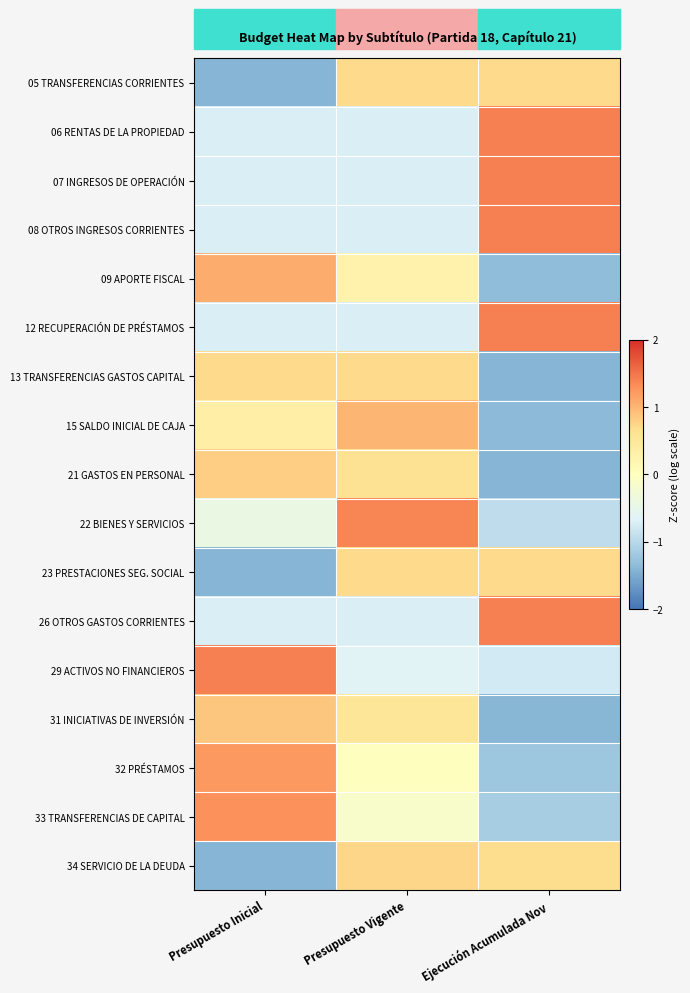

Which has a higher value, Presupuesto Vigente or Ejecución Acumulada Nov?

Presupuesto Vigente